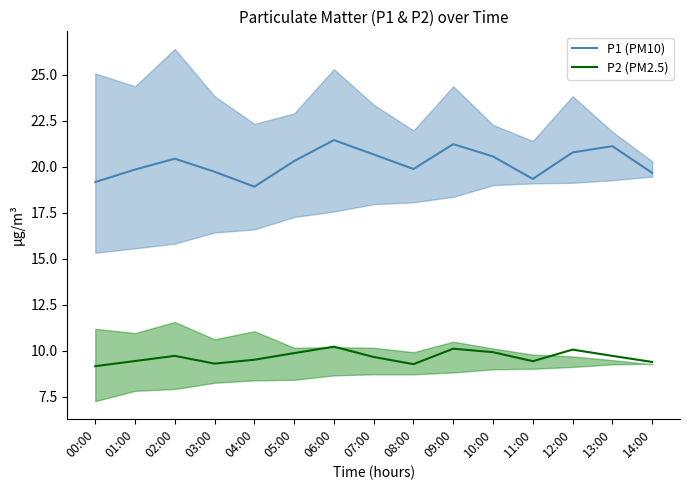

How many data points does each series have?

15